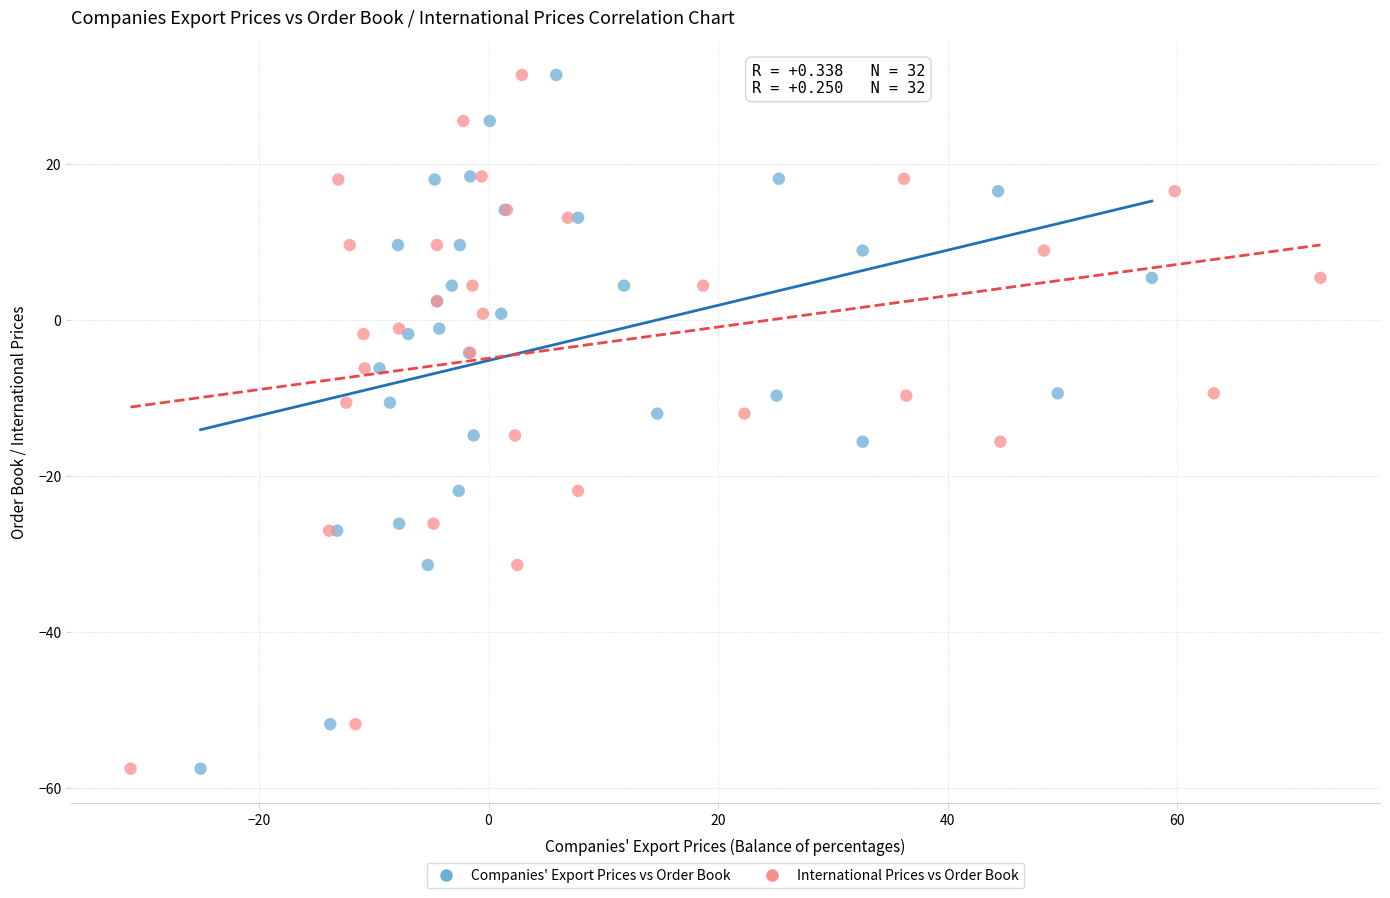

What are all the series names shown in the legend?

Companies' Export Prices vs Order Book, International Prices vs Order Book